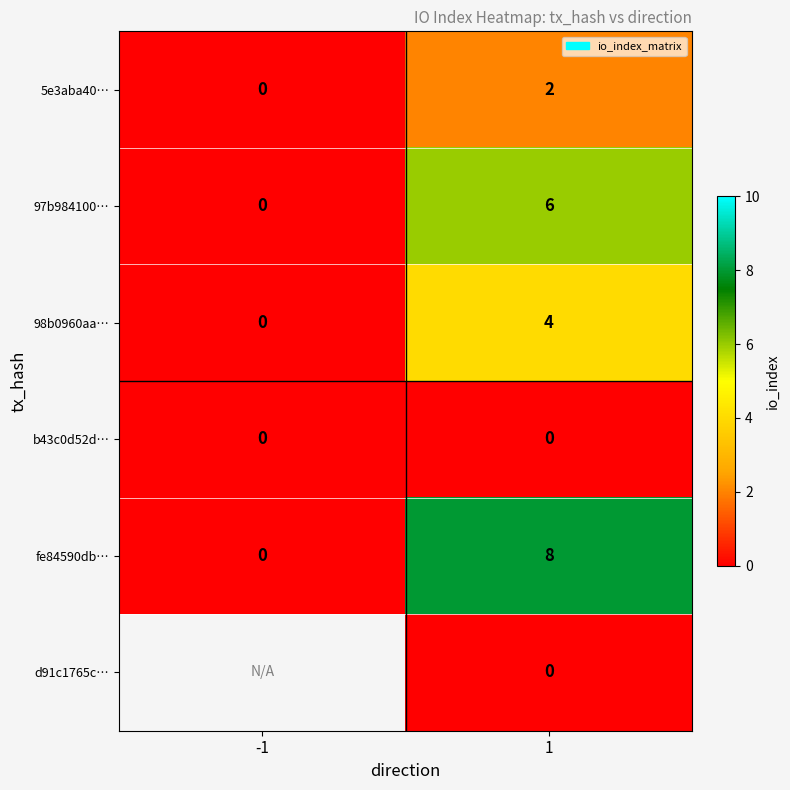

At which category is the sum across all series the highest?

1